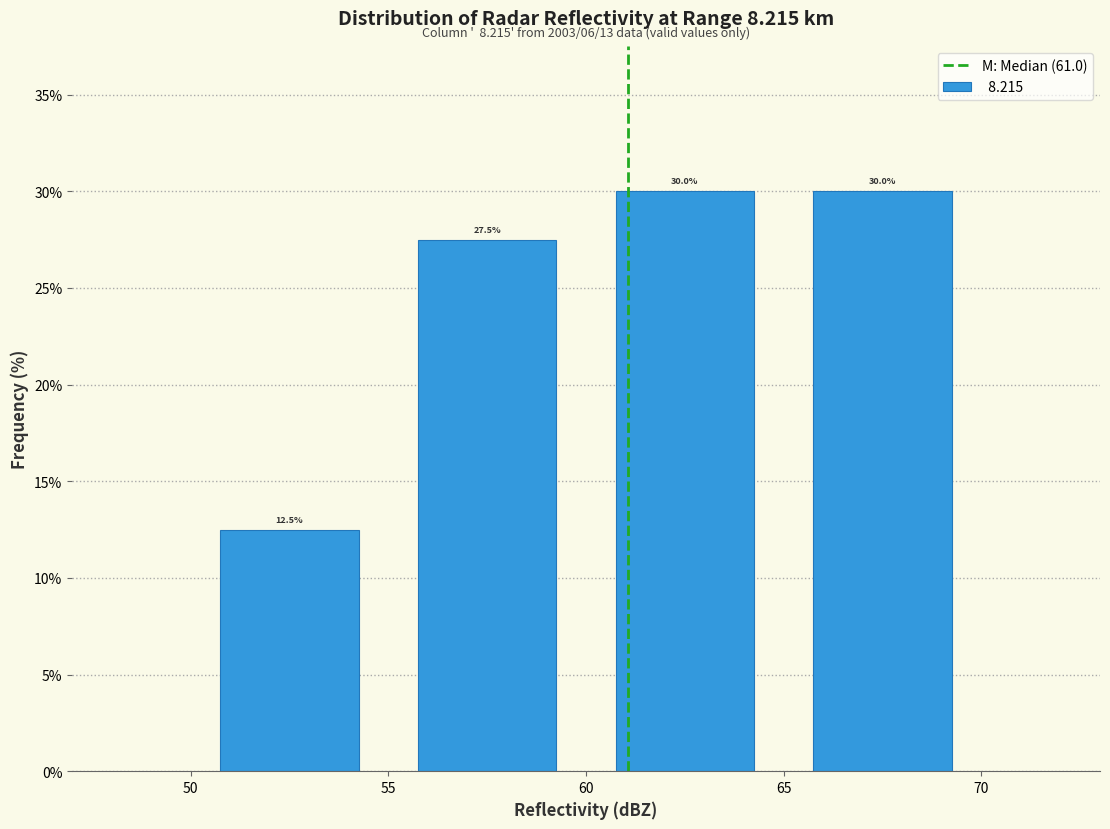

Reading left to right, list every bar in this chart as the range it spans on the x-axis followed by its height.

50 to 55: 12.5
55 to 60: 27.5
60 to 65: 30.0
65 to 70: 30.0